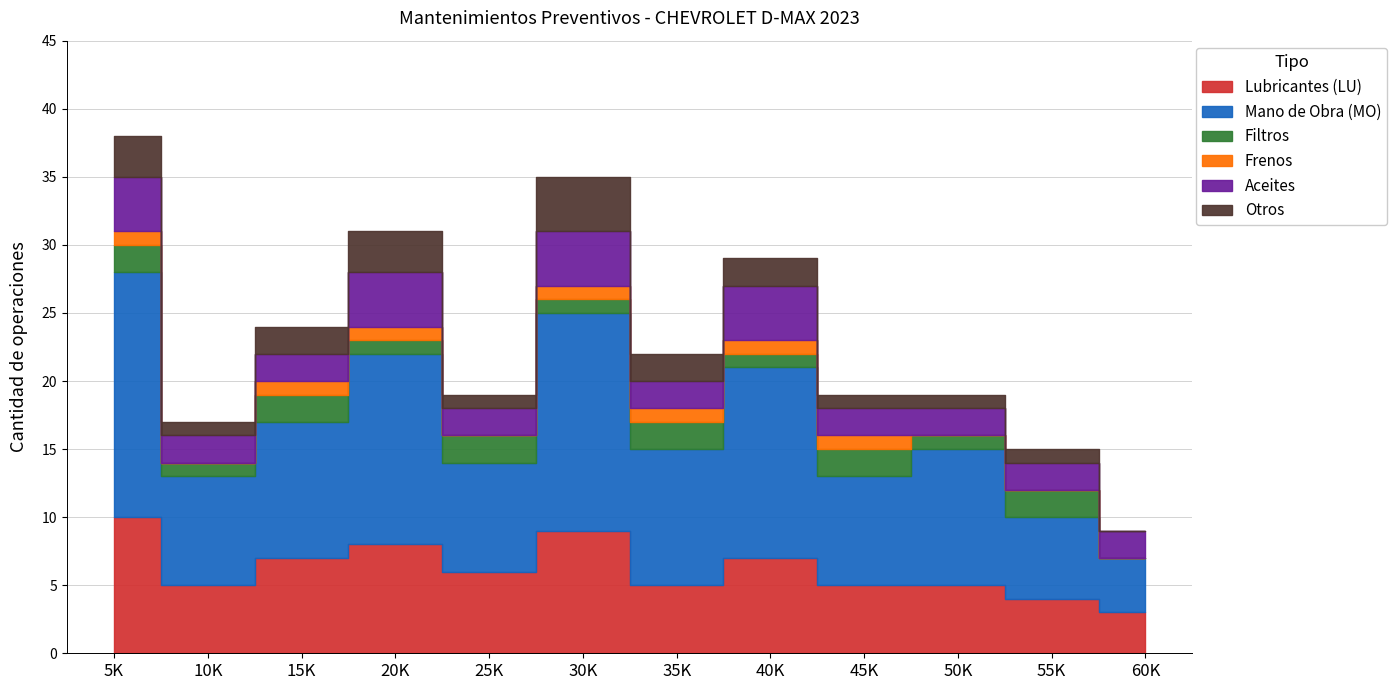

Reading left to right, what are all the values shown in this chart?

Lubricantes (LU): 10	5	7	8	6	9	5	7	5	5	4	3
Mano de Obra (MO): 18	8	10	14	8	16	10	14	8	10	6	4
Filtros: 2	1	2	1	2	1	2	1	2	1	2	0
Frenos: 1	0	1	1	0	1	1	1	1	0	0	0
Aceites: 4	2	2	4	2	4	2	4	2	2	2	2
Otros: 3	1	2	3	1	4	2	2	1	1	1	0